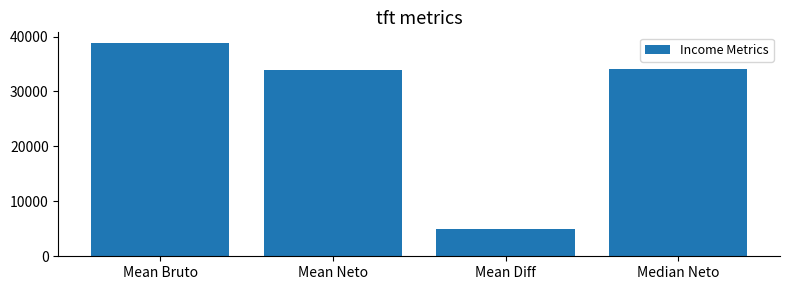

What value does the data have at Median Neto?

34181.0